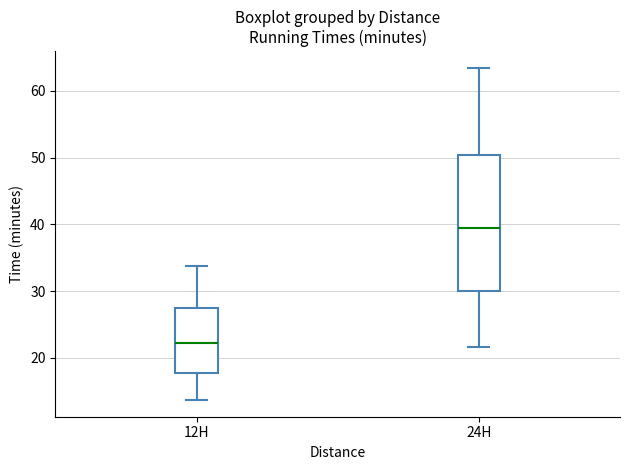

Reading left to right, transcribe this box plot: for each box, give where its median line is, the range the box spans, and where its two whiskers end, as read against the y-axis. The values are not printed on the chart, so give them approximately, as read against the axis.

12H: median 22, box 18 to 27, whiskers 14 to 34
24H: median 39, box 30 to 50, whiskers 22 to 63